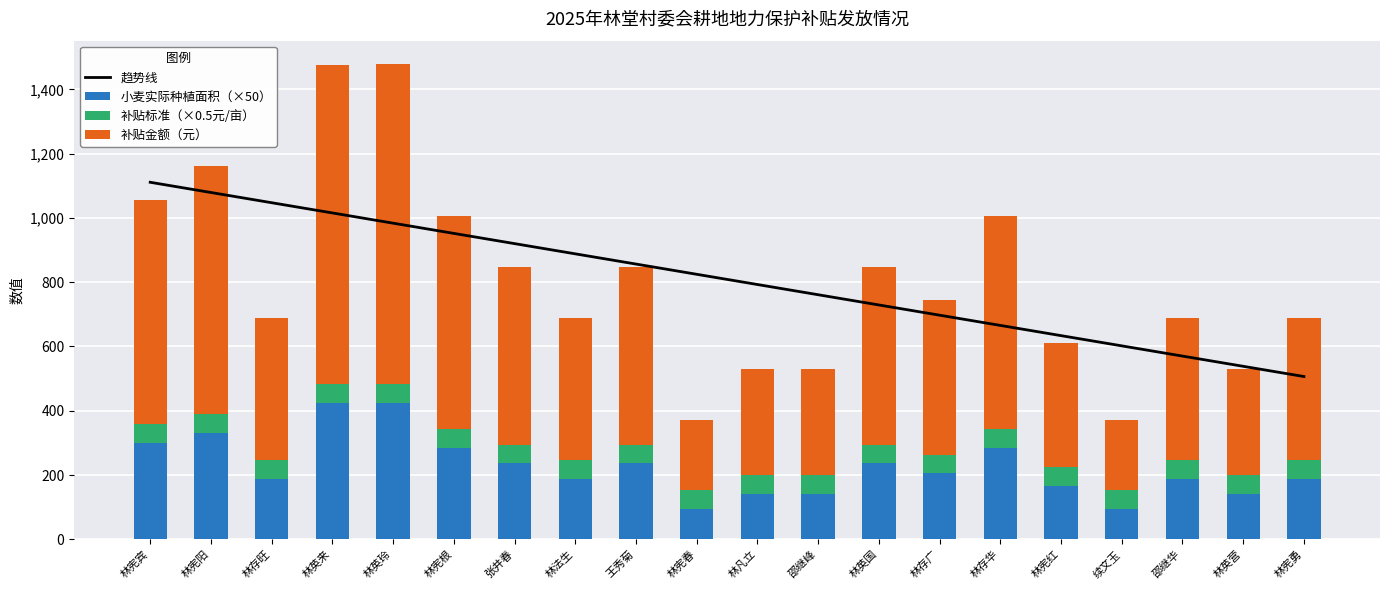

What is the difference between the 补贴金额（元） values at 林宪宾 and 林宪阳?

73.7